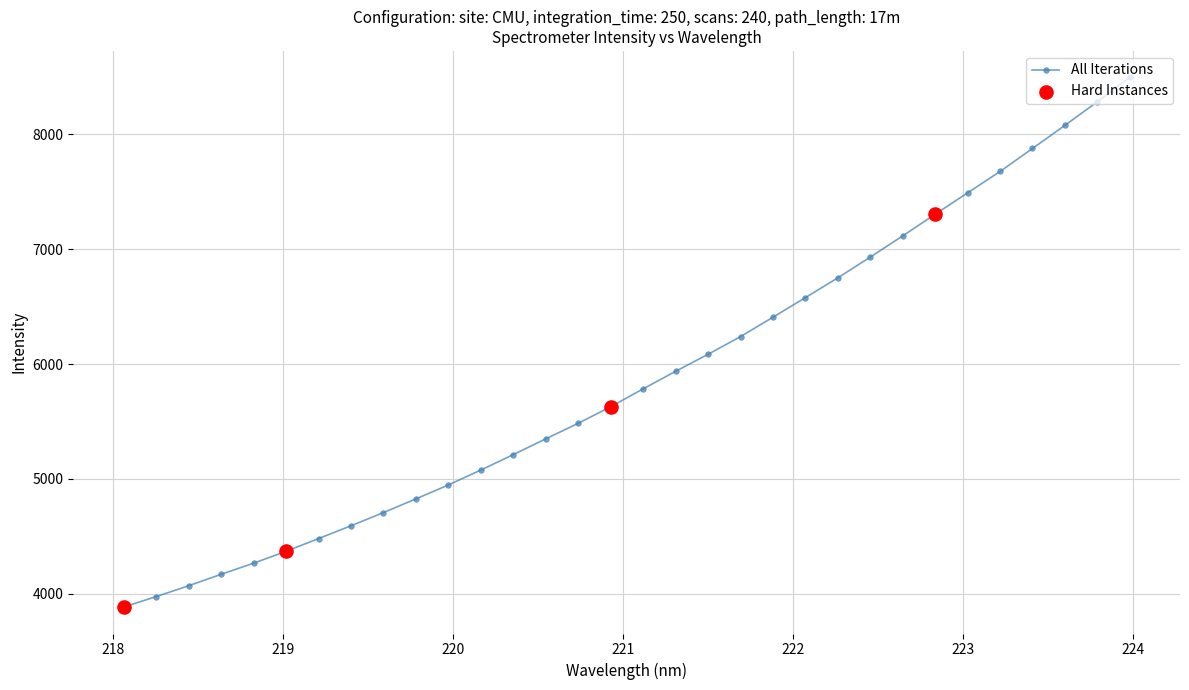

What is the minimum value shown in the chart?

3883.4